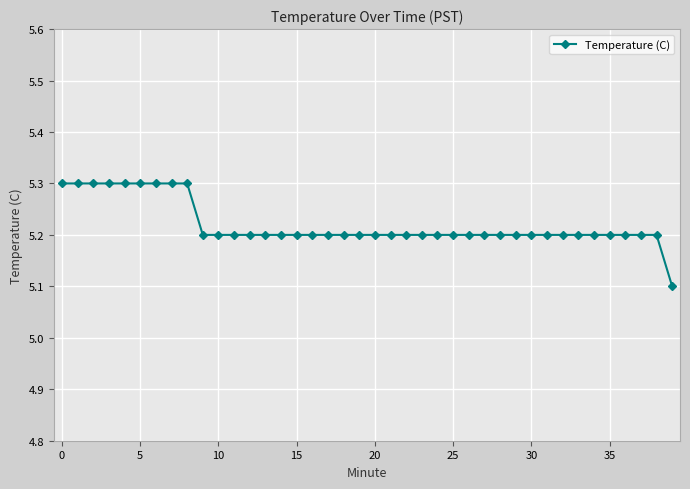

What is the maximum value shown in the chart?

5.3